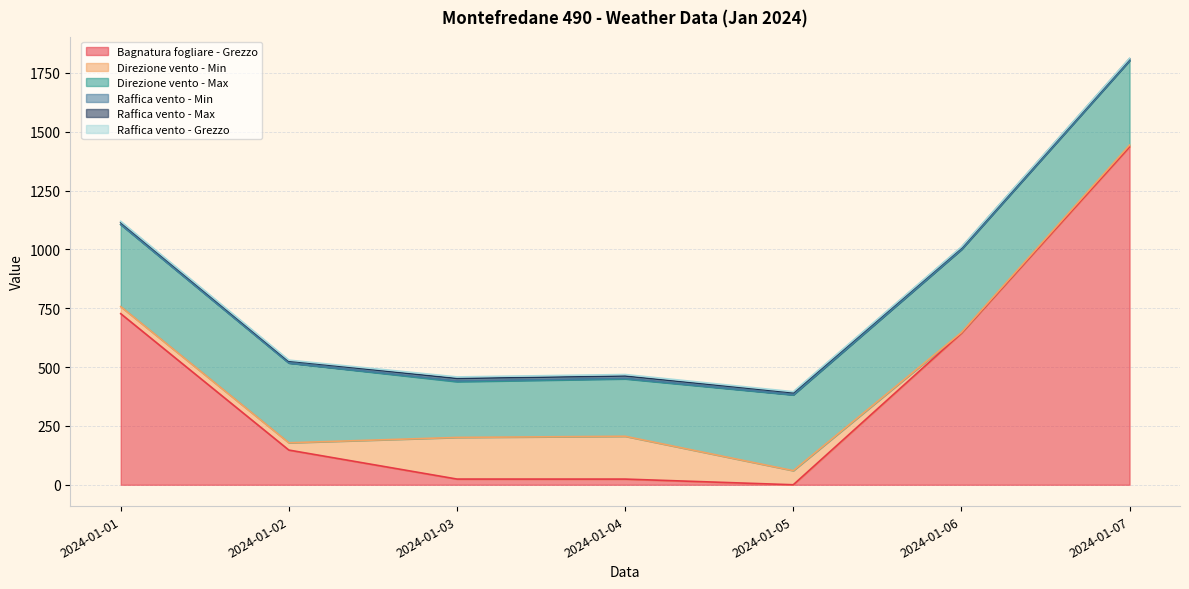

True or false: Direzione vento - Max has more than 1 points higher than both neighbors.

False